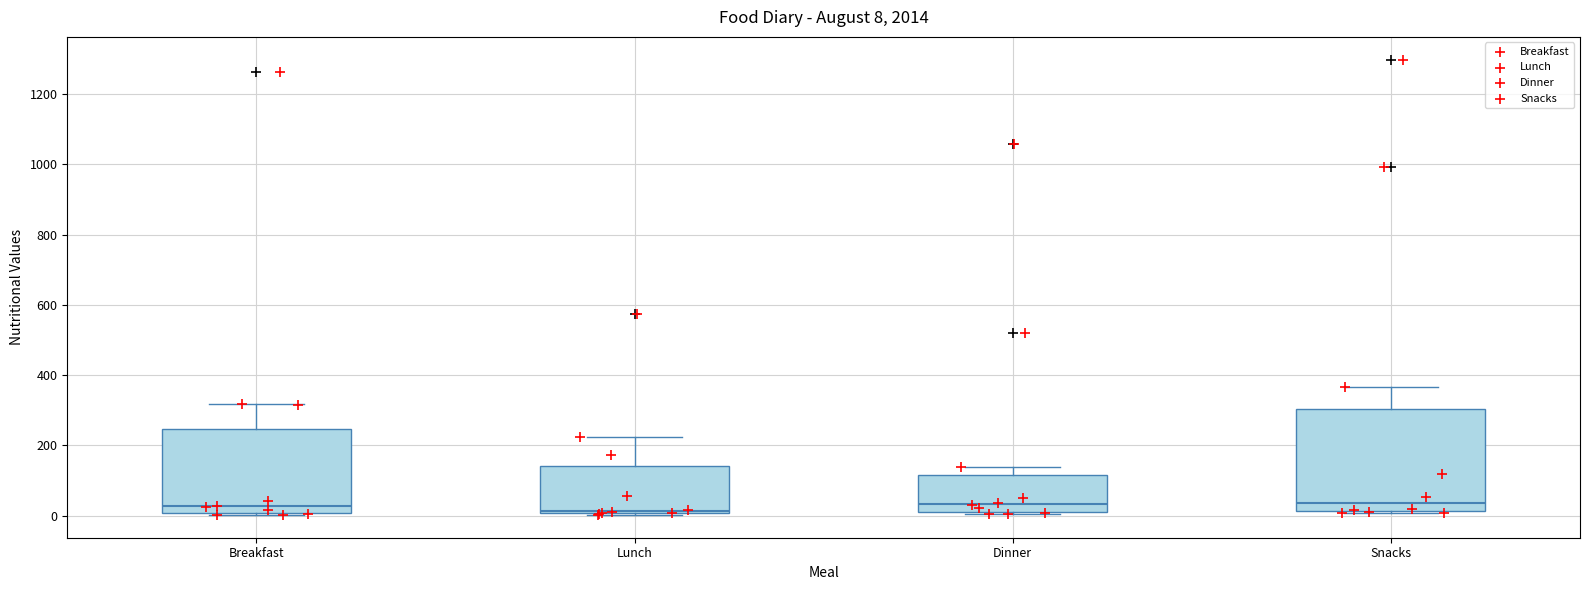

Which box is the tallest, from its lower edge to its upper edge?

Snacks